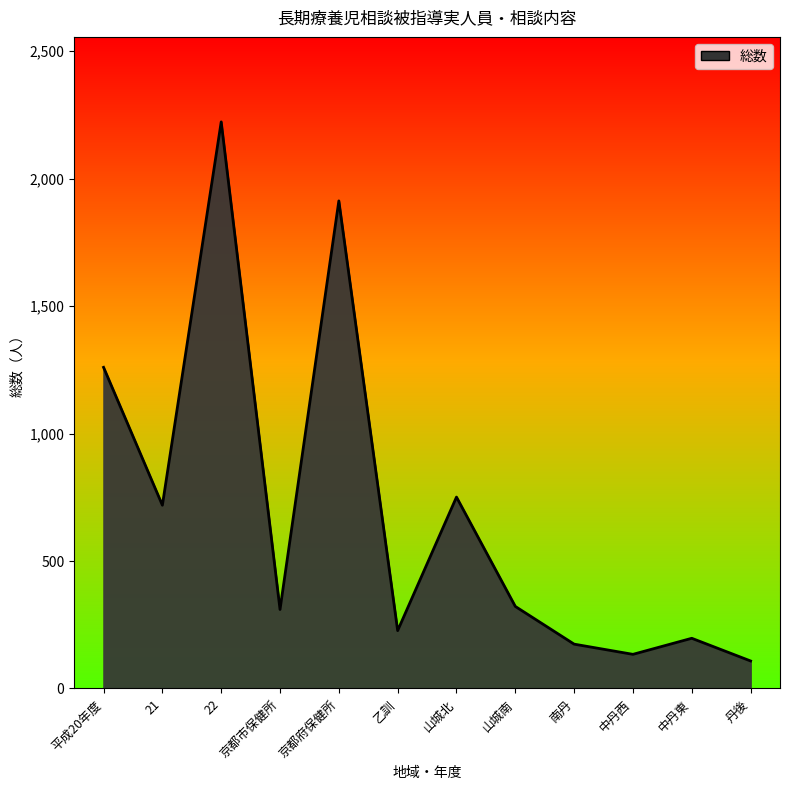

Reading left to right, what are all the values shown in this chart?

平成20年度=1260	21=719	22=2223	京都市保健所=310	京都府保健所=1913	乙訓=227	山城北=751	山城南=322	南丹=174	中丹西=134	中丹東=197	丹後=108